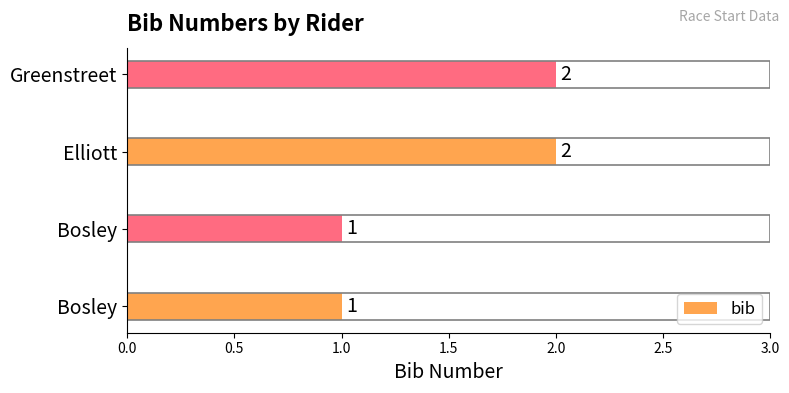

How many series are shown in this chart?

1